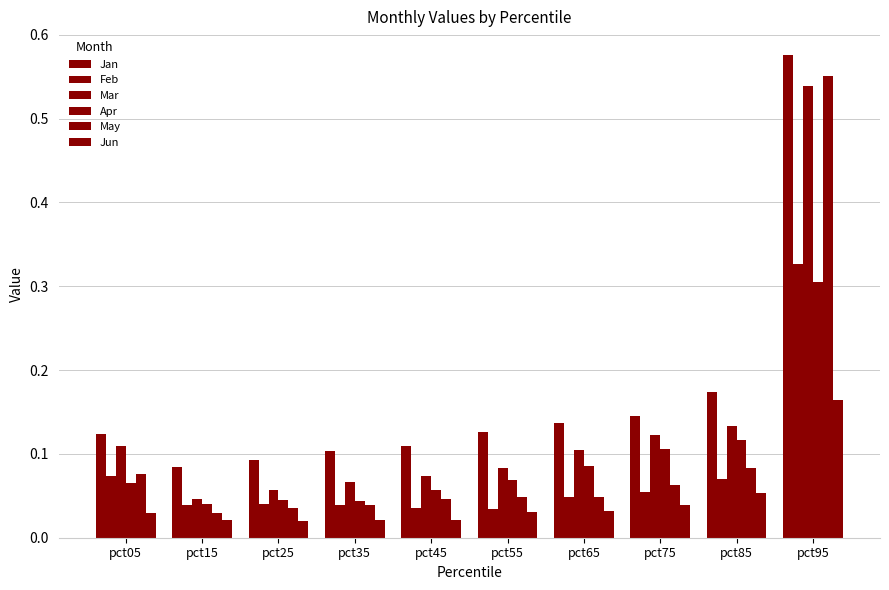

How many distinct data groups are displayed?

6